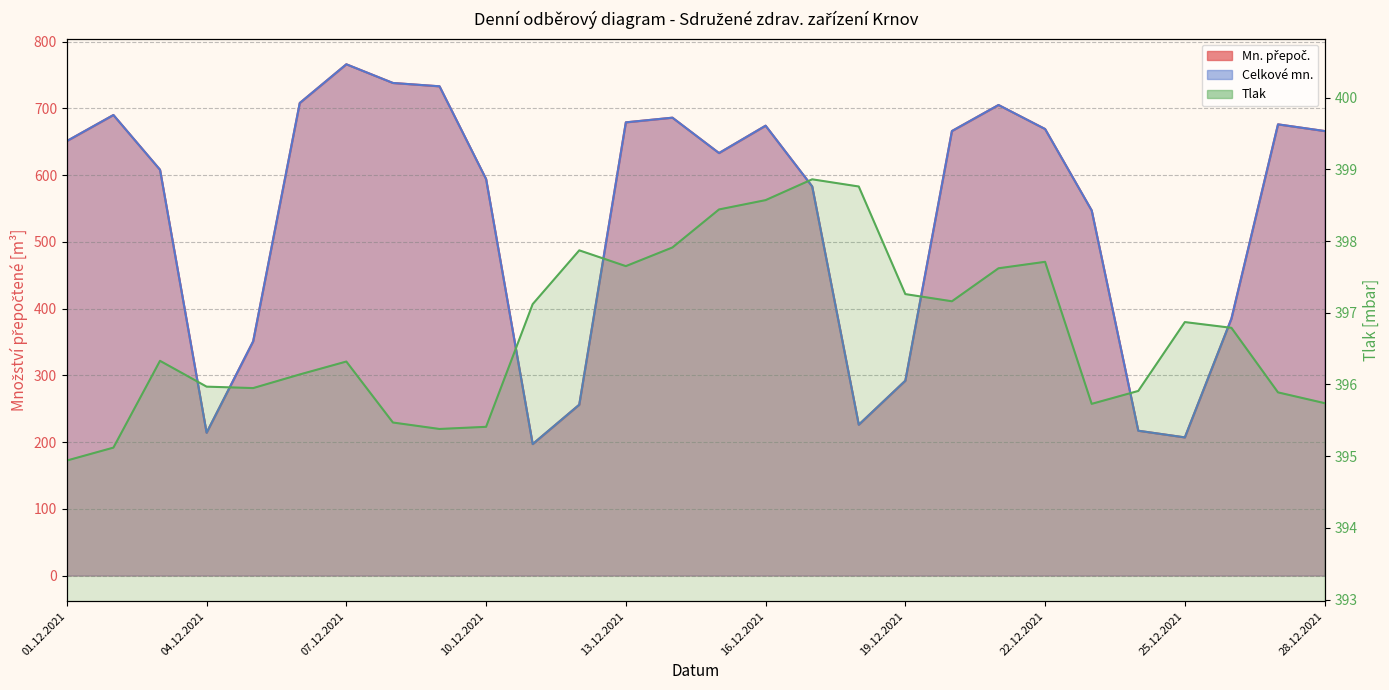

What is the sum of all Mn. přepoč. values?

15017.0